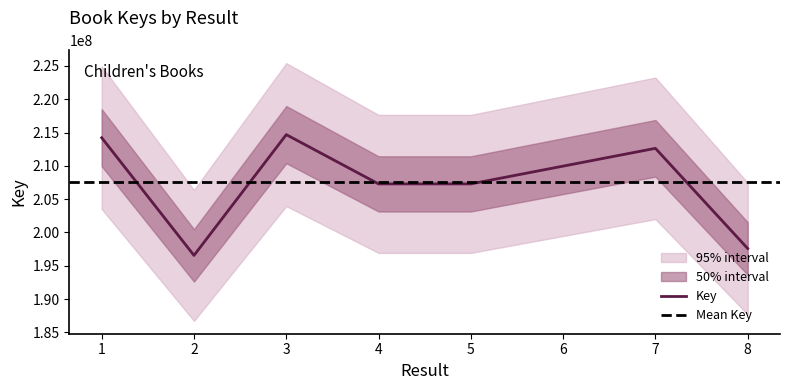

What is the difference between the second highest and minimum values?

17671673